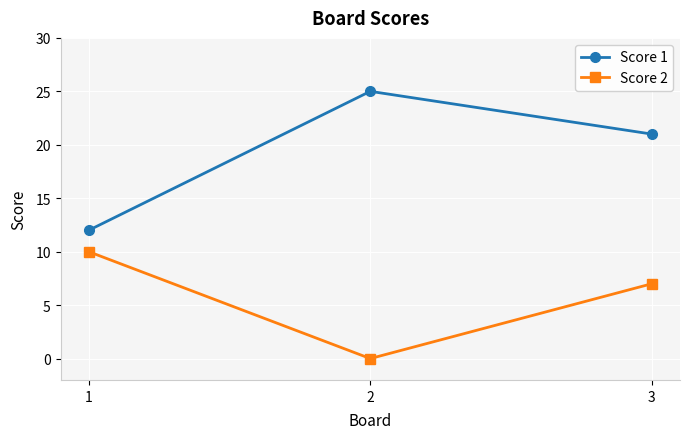

What is the total value across all series at 1?

22